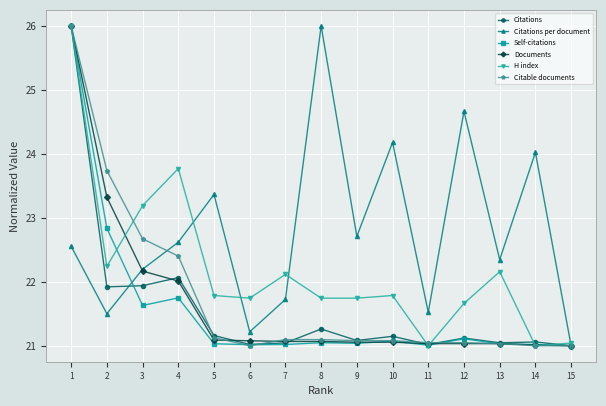

Between 9 and 12, which series saw the biggest shift?

Citations per document